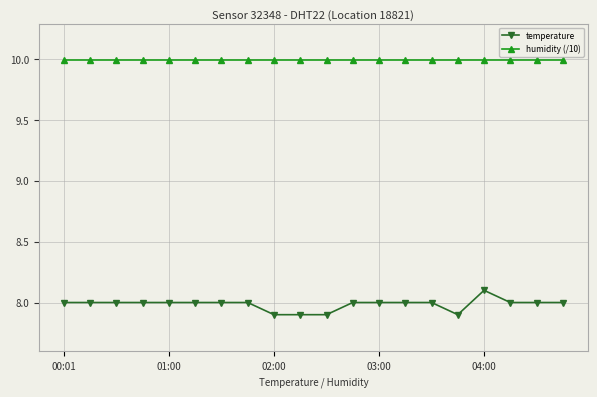

What is the smallest value displayed?

7.9